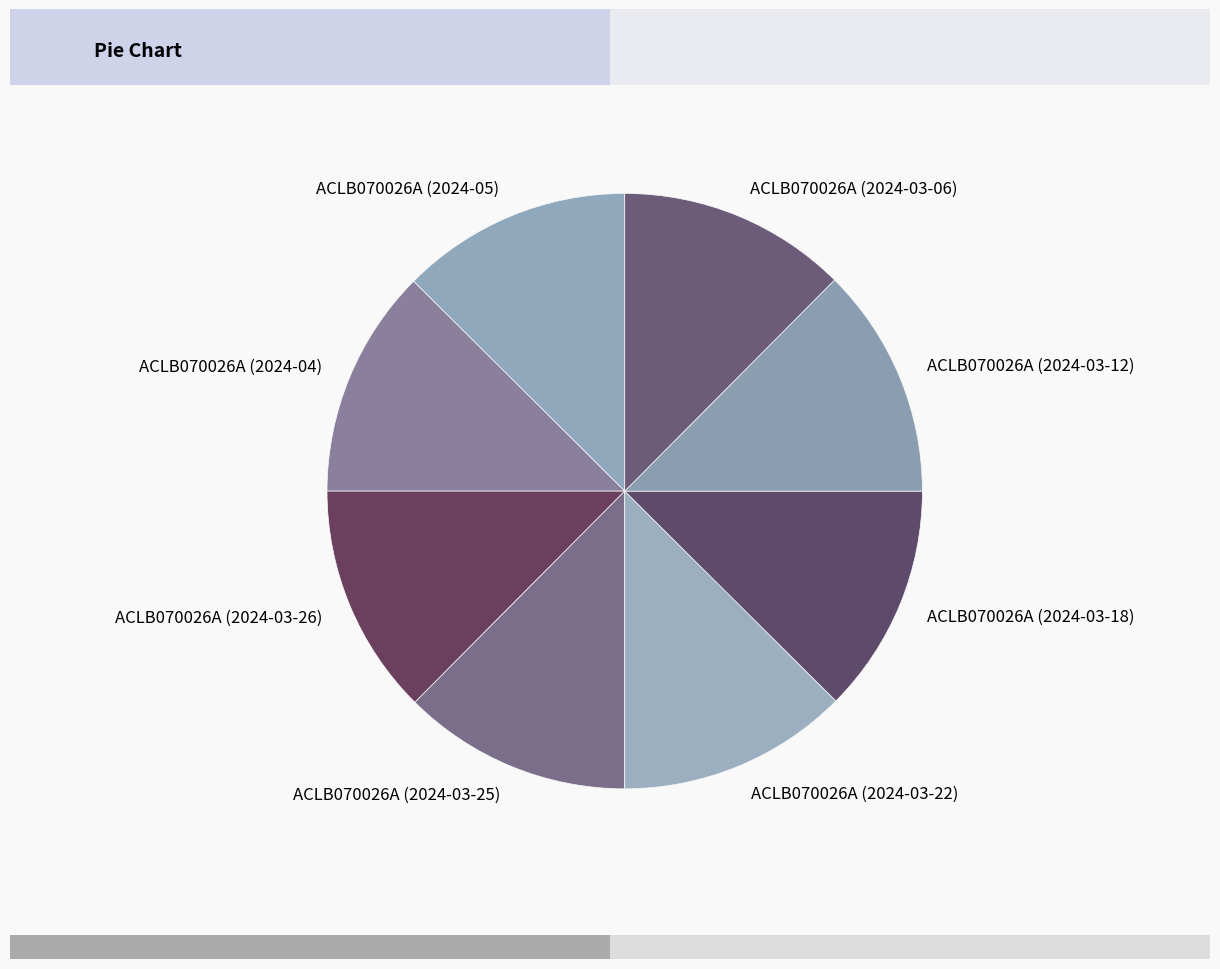

True or false: ACLB070026A (2024-03-22) accounts for 18% of the total.

False